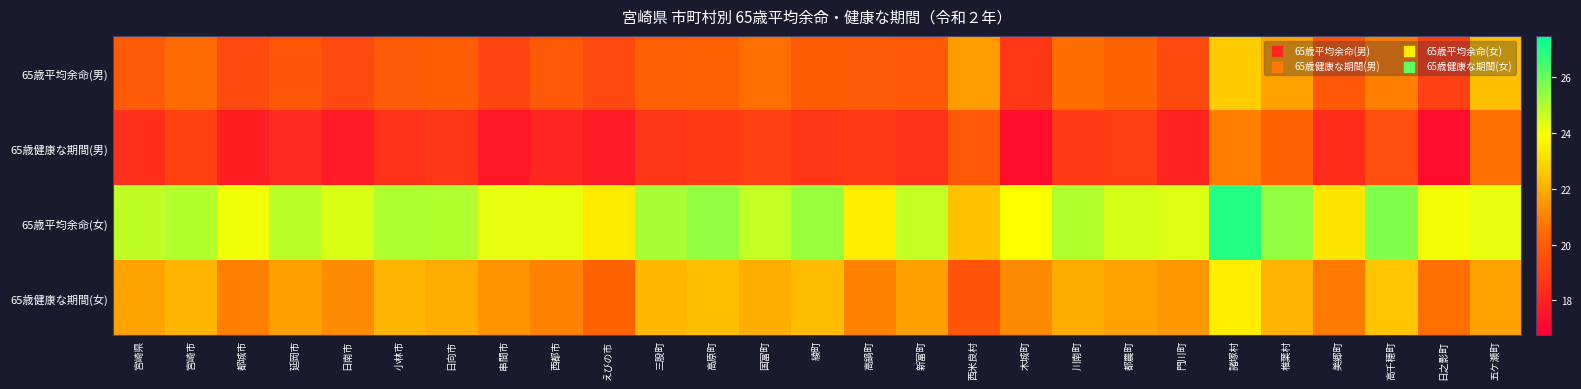

Reading left to right, transcribe all the data shown in this chart.

65歳平均余命(男): 宮崎県=19.9	宮崎市=20.5	都城市=19.4	延岡市=19.8	日南市=19.3	小林市=19.9	日向市=20.0	串間市=19.2	西都市=19.9	えびの市=19.3	三股町=20.1	高原町=20.2	国富町=20.5	綾町=20.0	高鍋町=19.9	新富町=19.9	西米良村=21.6	木城町=18.7	川南町=20.5	都農町=20.2	門川町=19.4	諸塚村=22.7	椎葉村=21.8	美郷町=19.8	高千穂町=20.9	日之影町=19.0	五ケ瀬町=22.4
65歳健康な期間(男): 宮崎県=18.4	宮崎市=19.1	都城市=17.8	延岡市=18.3	日南市=17.8	小林市=18.5	日向市=18.6	串間市=17.6	西都市=18.1	えびの市=17.7	三股町=18.6	高原町=18.8	国富町=19.0	綾町=18.7	高鍋町=18.7	新富町=18.5	西米良村=19.9	木城町=17.3	川南町=18.8	都農町=19.0	門川町=18.0	諸塚村=20.9	椎葉村=20.1	美郷町=18.3	高千穂町=19.5	日之影町=17.3	五ケ瀬町=20.5
65歳平均余命(女): 宮崎県=24.8	宮崎市=25.0	都城市=24.1	延岡市=24.8	日南市=24.4	小林市=25.0	日向市=25.0	串間市=24.3	西都市=24.2	えびの市=23.4	三股町=25.1	高原町=25.4	国富町=24.8	綾町=25.3	高鍋町=23.5	新富町=24.8	西米良村=22.5	木城町=23.9	川南町=25.0	都農町=24.5	門川町=24.4	諸塚村=27.0	椎葉村=25.4	美郷町=23.3	高千穂町=25.7	日之影町=24.1	五ケ瀬町=24.2
65歳健康な期間(女): 宮崎県=21.8	宮崎市=22.2	都城市=20.9	延岡市=21.7	日南市=21.2	小林市=22.2	日向市=22.0	串間市=21.4	西都市=21.0	えびの市=20.2	三股町=22.2	高原町=22.4	国富町=22.0	綾町=22.4	高鍋町=21.0	新富町=21.7	西米良村=19.7	木城町=21.2	川南町=22.0	都農町=21.7	門川町=21.5	諸塚村=23.5	椎葉村=22.2	美郷町=20.8	高千穂町=22.6	日之影町=20.5	五ケ瀬町=21.7